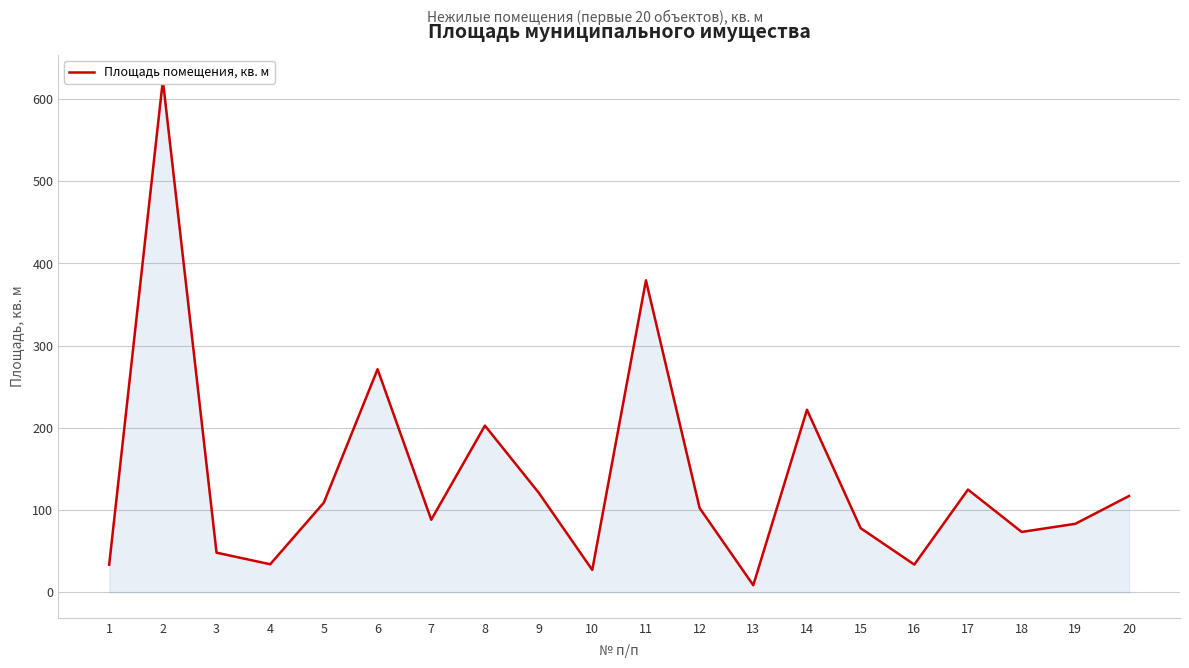

How many distinct data groups are displayed?

1